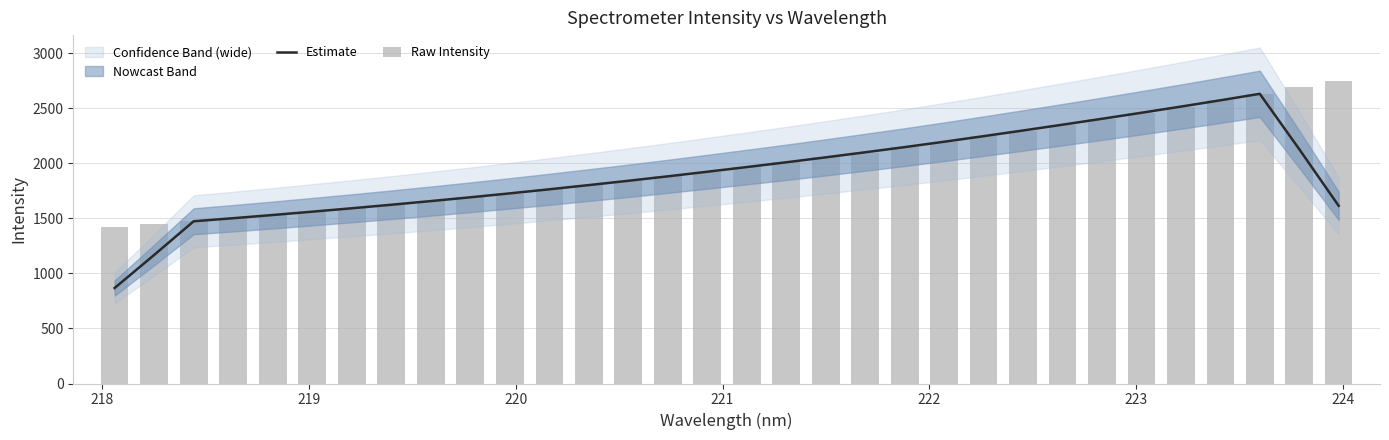

What is the sum of all Raw Intensity values?

63839.4